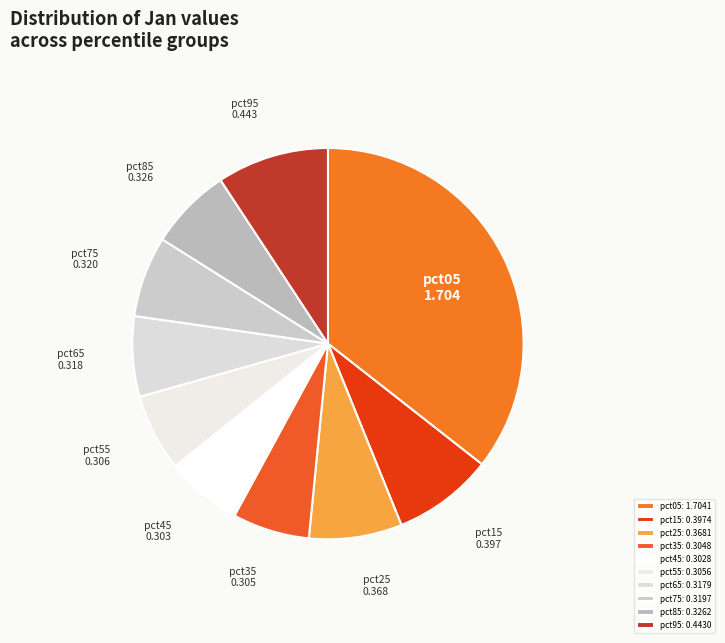

Which has a higher value, pct55 or pct65?

pct65